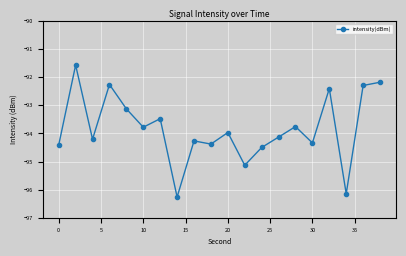

What is the value of the 12th point from the left?

-95.1